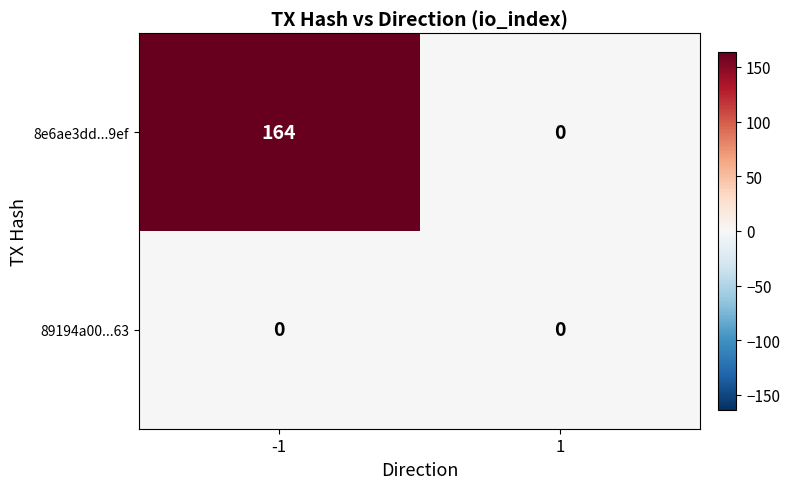

Between -1 and 1, which series saw the biggest shift?

8e6ae3dd...9ef